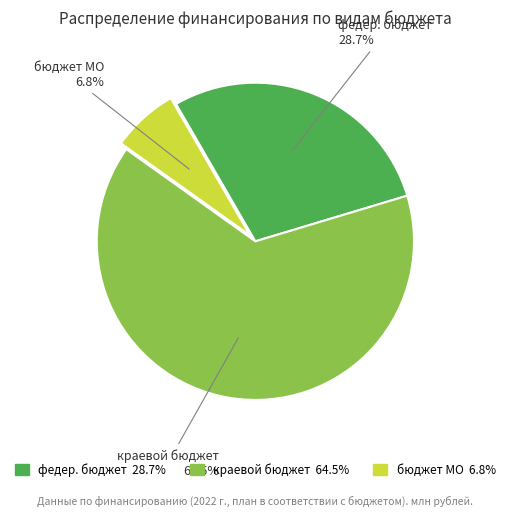

Does бюджет МО represent more than half of the total?

No